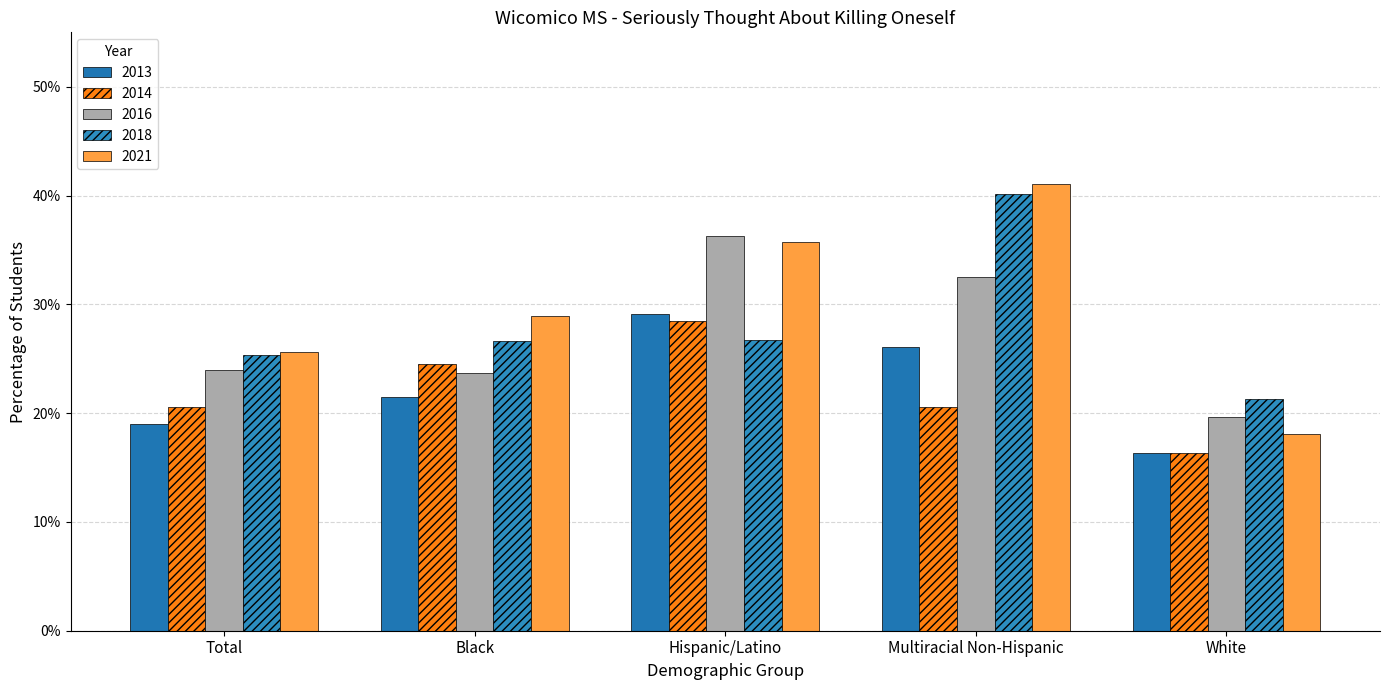

Between Hispanic/Latino and White, which series saw the biggest shift?

2021